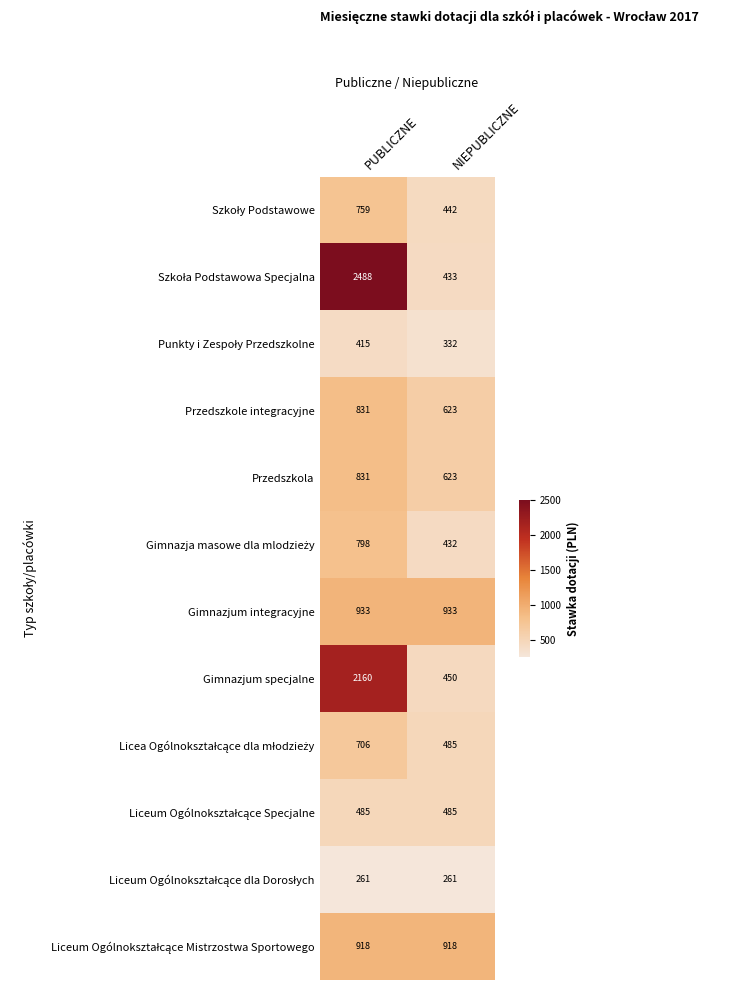

What is the smallest value displayed?

261